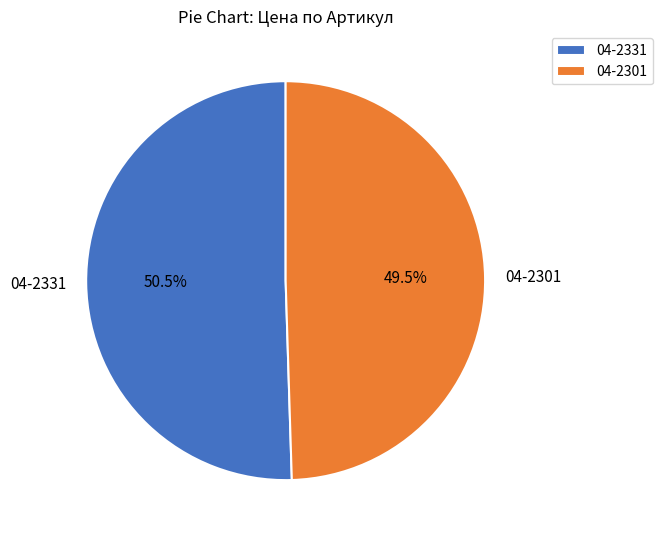

Does 04-2331 represent more than half of the total?

Yes